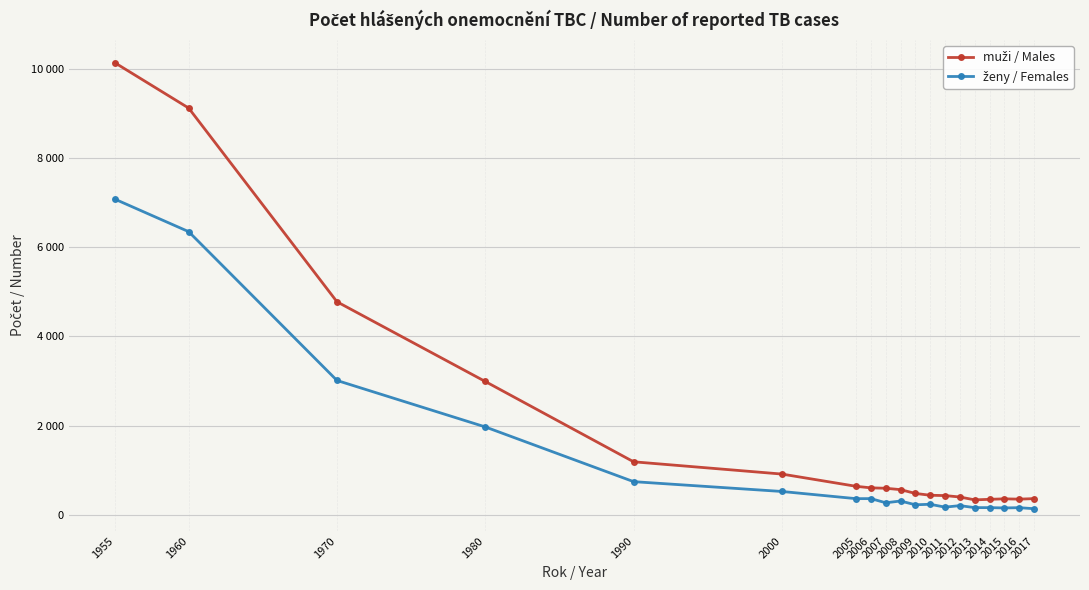

True or false: ženy / Females has a value of 3013 at 1970.

True